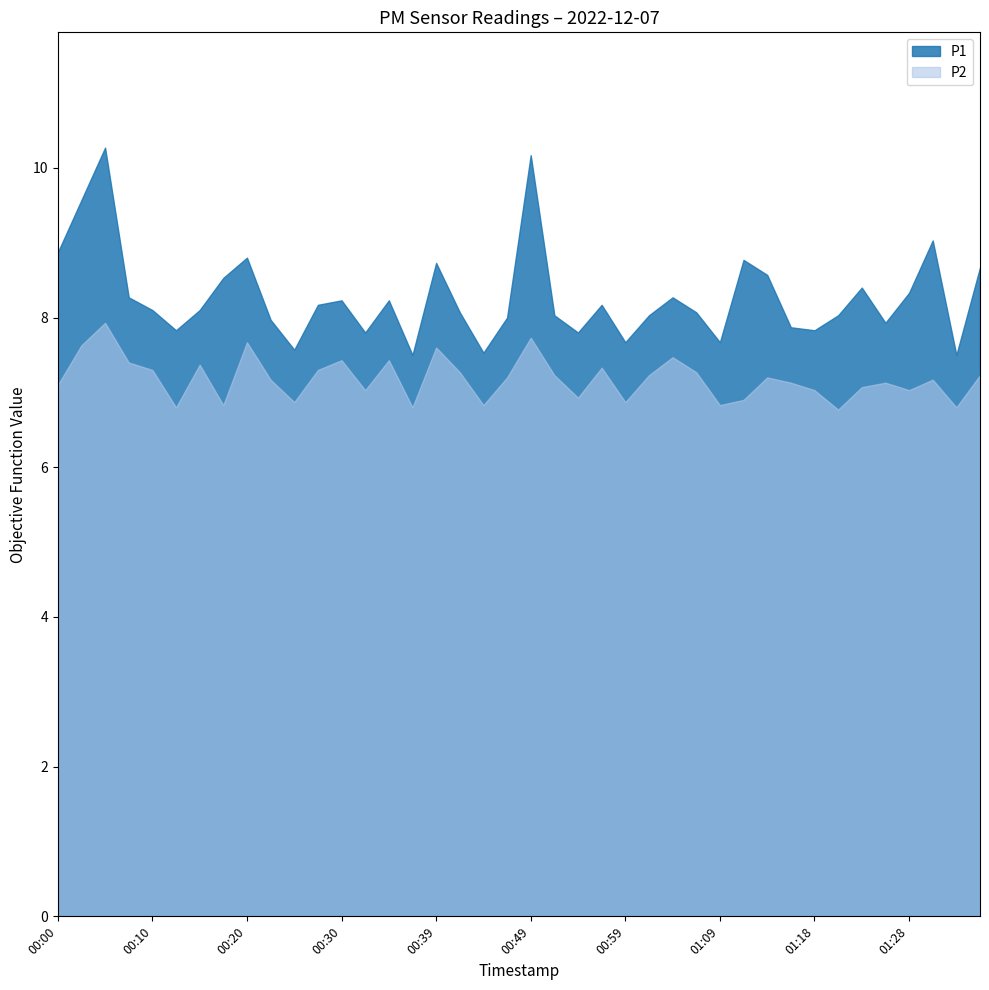

Reading left to right, list all the values displayed in this chart.

P1: 00:00=8.9	00:03=9.6	00:05=10.3	00:08=8.3	00:10=8.1	00:13=7.8	00:15=8.1	00:18=8.5	00:20=8.8	00:22=8.0	00:25=7.6	00:27=8.2	00:30=8.2	00:32=7.8	00:35=8.2	00:37=7.5	00:39=8.7	00:42=8.1	00:44=7.5	00:47=8.0	00:49=10.2	00:52=8.0	00:54=7.8	00:56=8.2	00:59=7.7	01:01=8.0	01:04=8.3	01:06=8.1	01:09=7.7	01:11=8.8	01:13=8.6	01:16=7.9	01:18=7.8	01:21=8.0	01:23=8.4	01:26=7.9	01:28=8.3	01:31=9.0	01:33=7.5	01:36=8.7
P2: 00:00=7.1	00:03=7.6	00:05=7.9	00:08=7.4	00:10=7.3	00:13=6.8	00:15=7.4	00:18=6.8	00:20=7.7	00:22=7.2	00:25=6.9	00:27=7.3	00:30=7.4	00:32=7.0	00:35=7.4	00:37=6.8	00:39=7.6	00:42=7.3	00:44=6.8	00:47=7.2	00:49=7.7	00:52=7.2	00:54=6.9	00:56=7.3	00:59=6.9	01:01=7.2	01:04=7.5	01:06=7.3	01:09=6.8	01:11=6.9	01:13=7.2	01:16=7.1	01:18=7.0	01:21=6.8	01:23=7.1	01:26=7.1	01:28=7.0	01:31=7.2	01:33=6.8	01:36=7.2